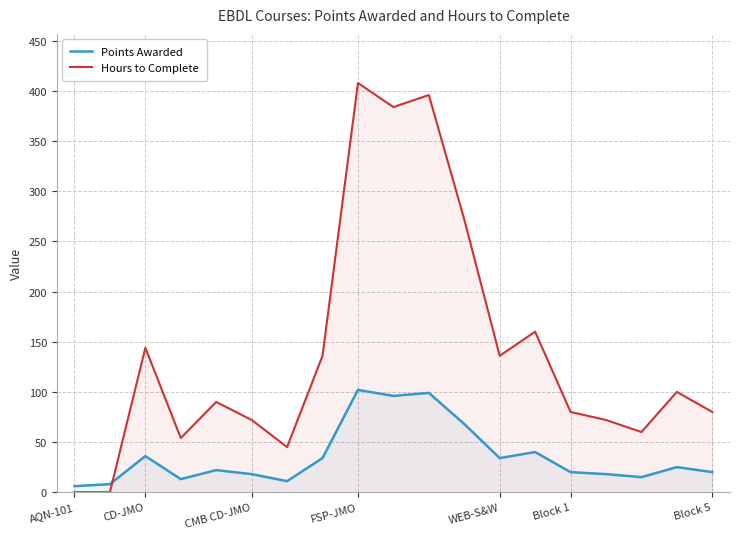

What is the difference between the maximum and minimum values in the Hours to Complete series?

408